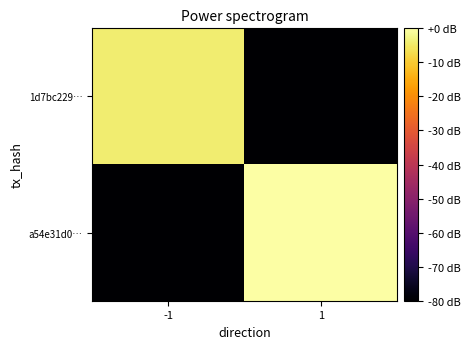

Which category has the lowest value across all series?

1